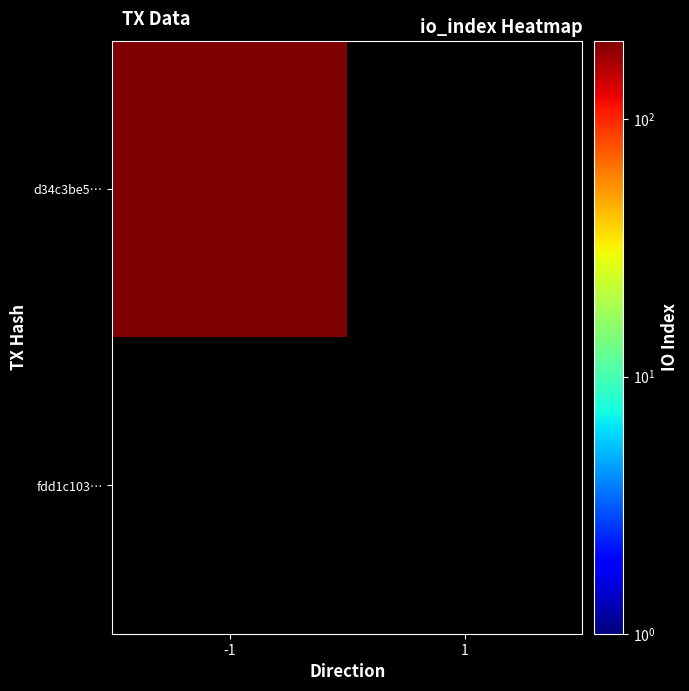

The d34c3be54e0859eaf611138abea78f13d8cd8c4 series shows 202 at io_index. True or false?

True